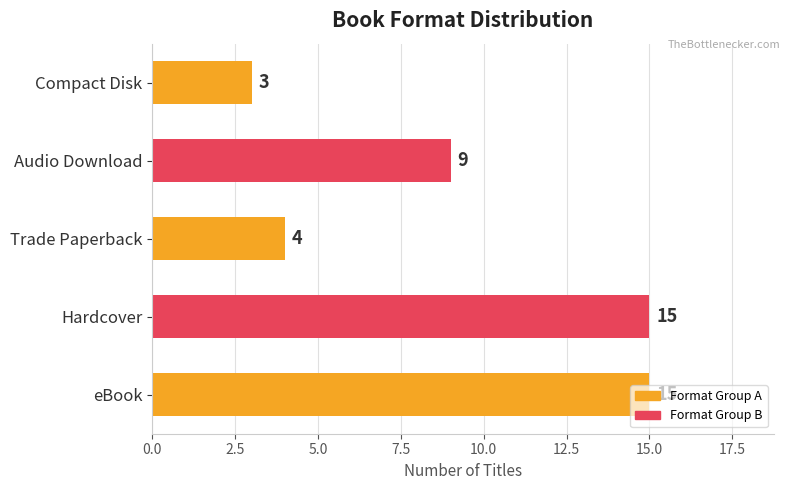

What is the sum of all values?

46